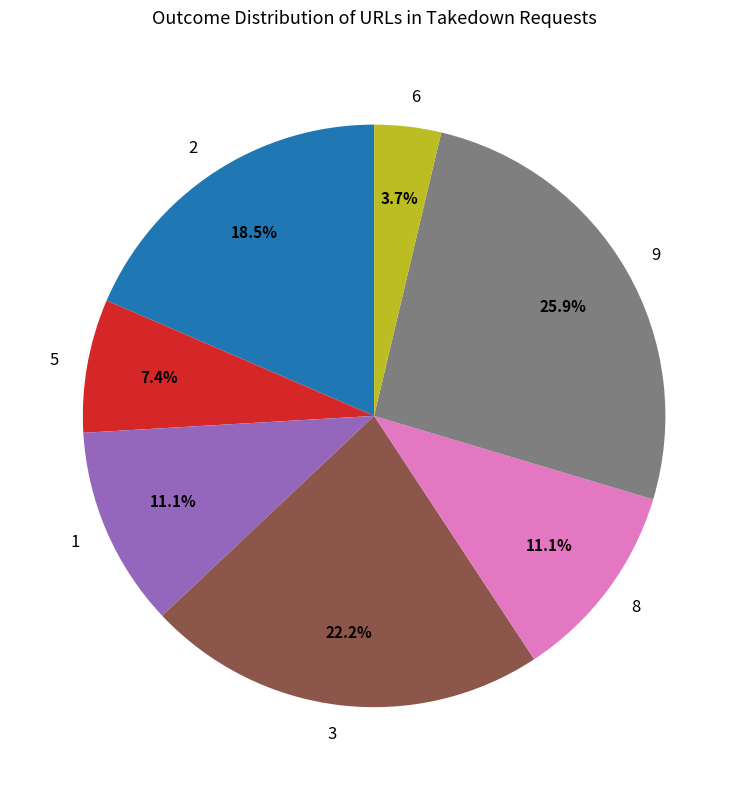

To the nearest percent, what is the difference between the largest and smallest slice percentages?

22%